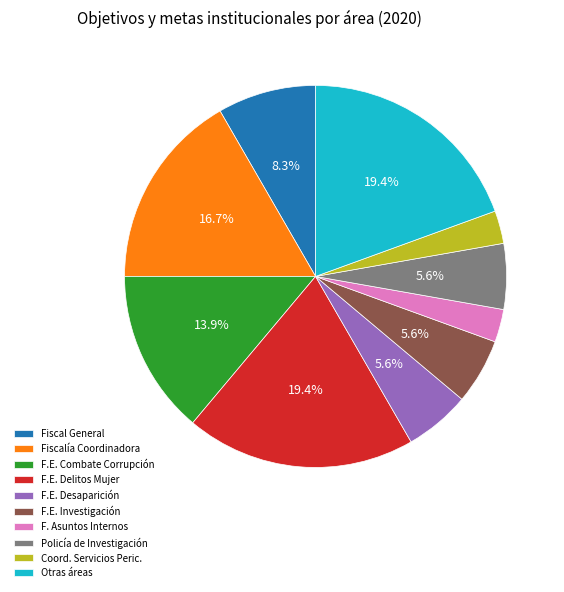

Does Policía de Investigación represent more than half of the total?

No